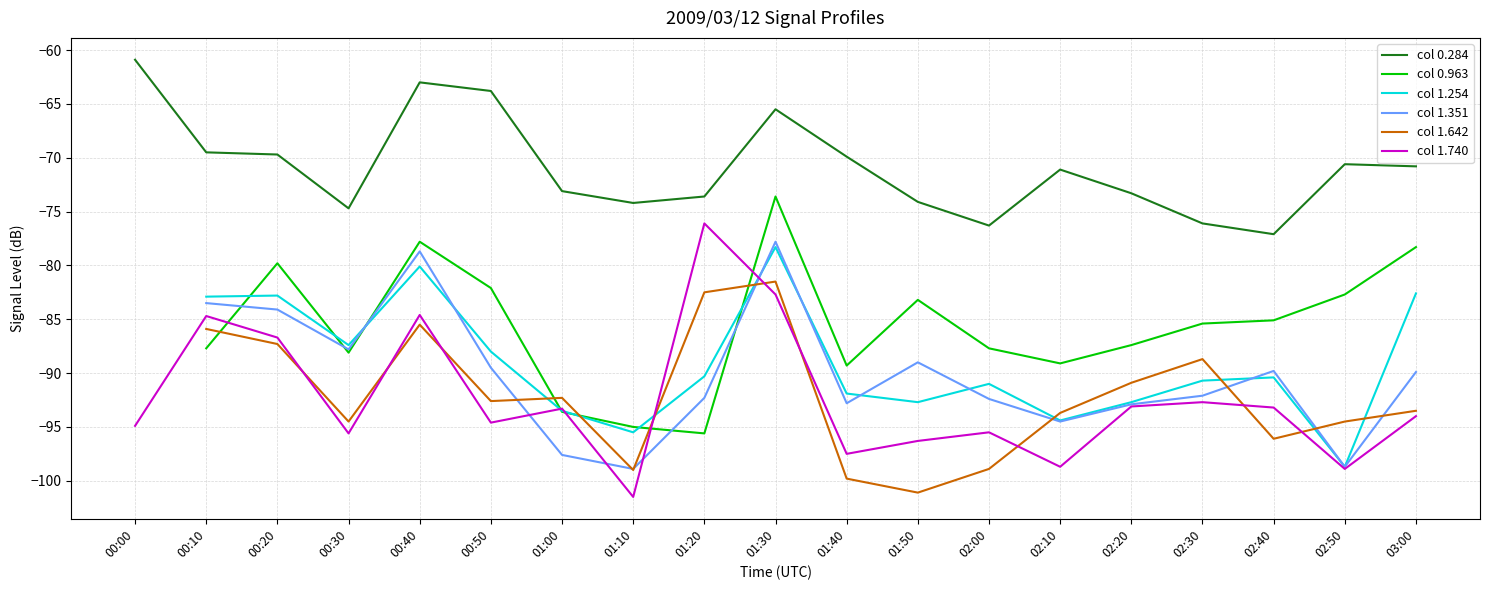

What is the approximate value of col 0.963 at 02:50?

-82.7